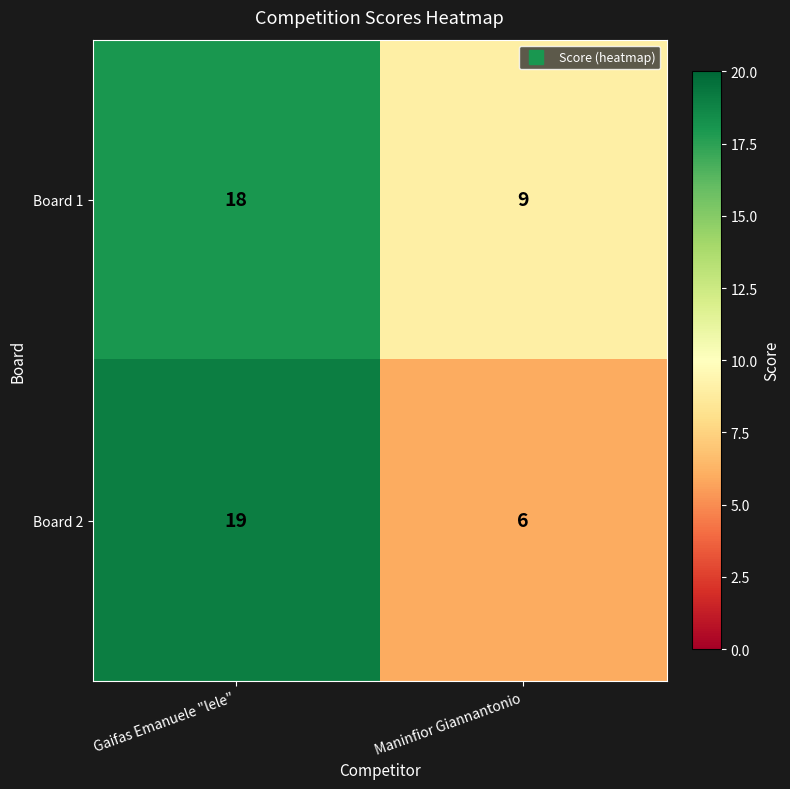

What is the spread (max minus min) of values at Maninfior Giannantonio?

3